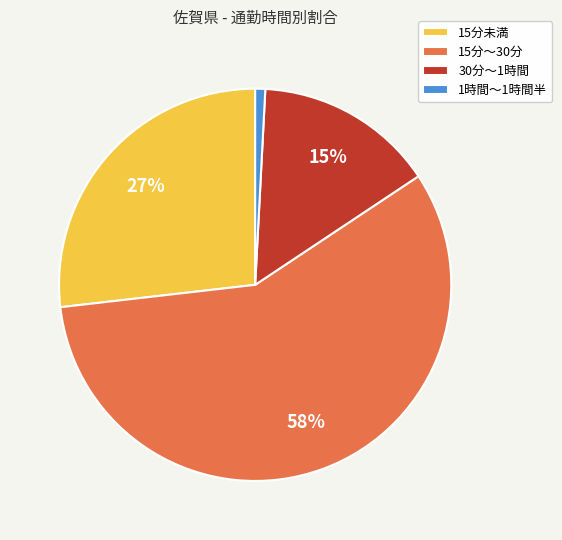

To the nearest percent, what is the average slice percentage?

25%